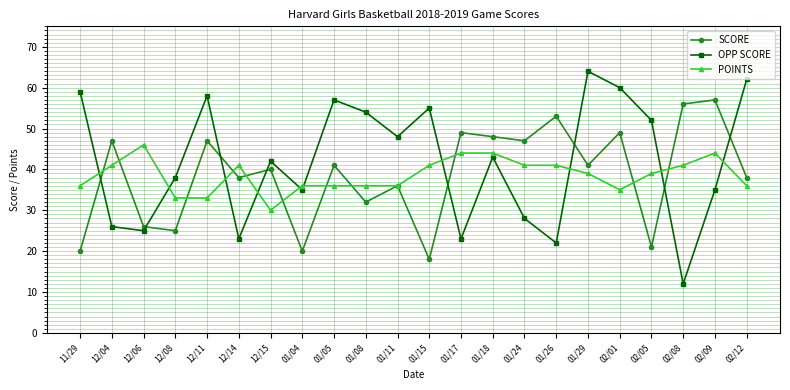

At 01/26, list the series in order from largest to smallest.

SCORE, POINTS, OPP SCORE